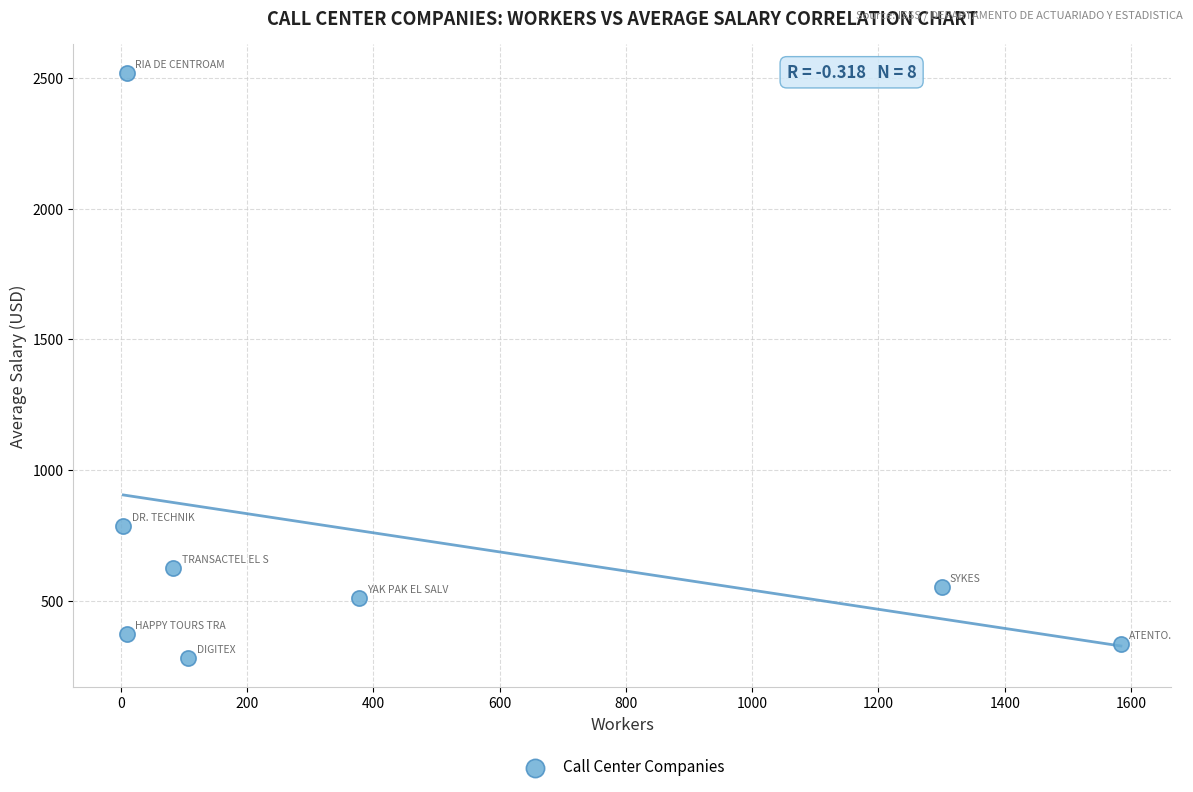

What Y value in the scatter plot is closest to 1399?

785.0